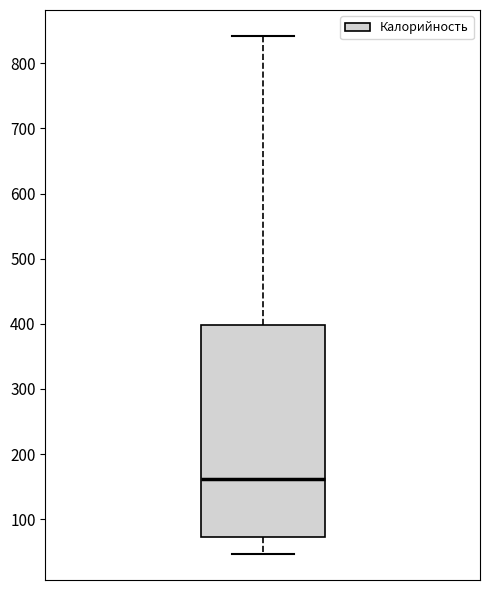

Where is the upper edge of the box on the y-axis? The values are not printed on the chart, so give them approximately, as read against the axis.

400